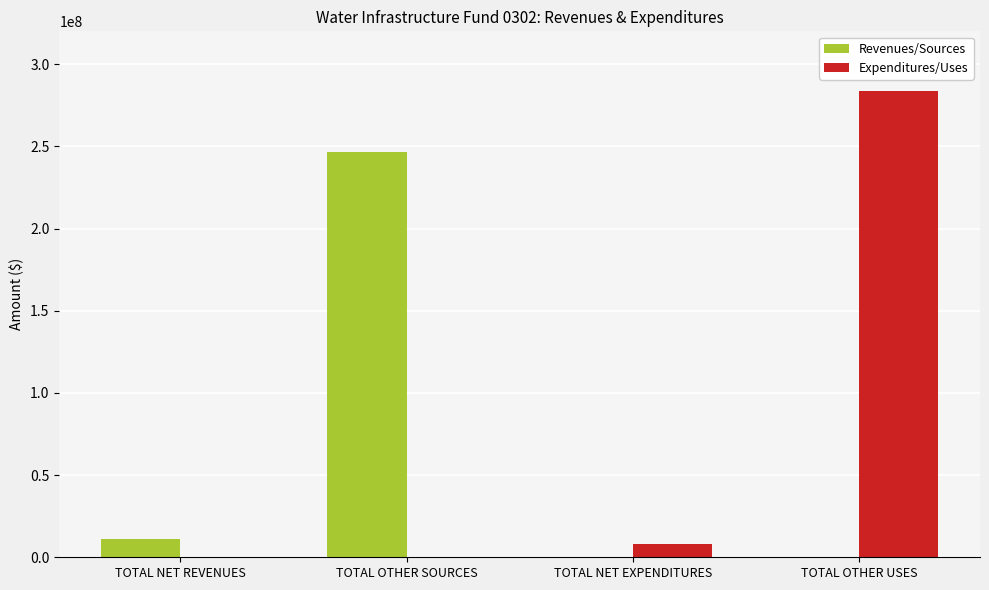

At which category does the chart reach its peak across all series?

TOTAL OTHER USES